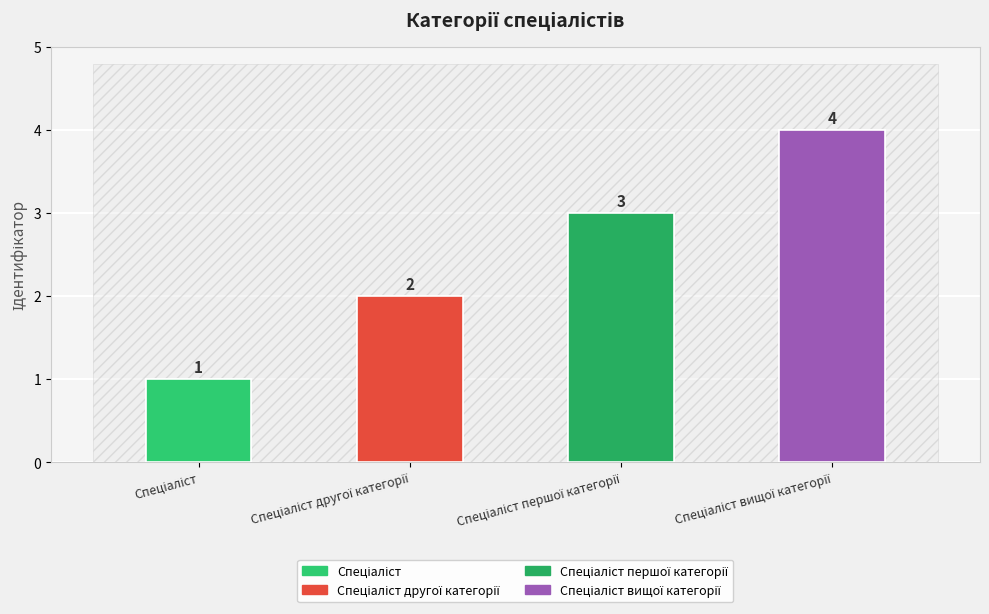

The chart shows a value of 3 at Спеціаліст першої категорії. True or false?

True